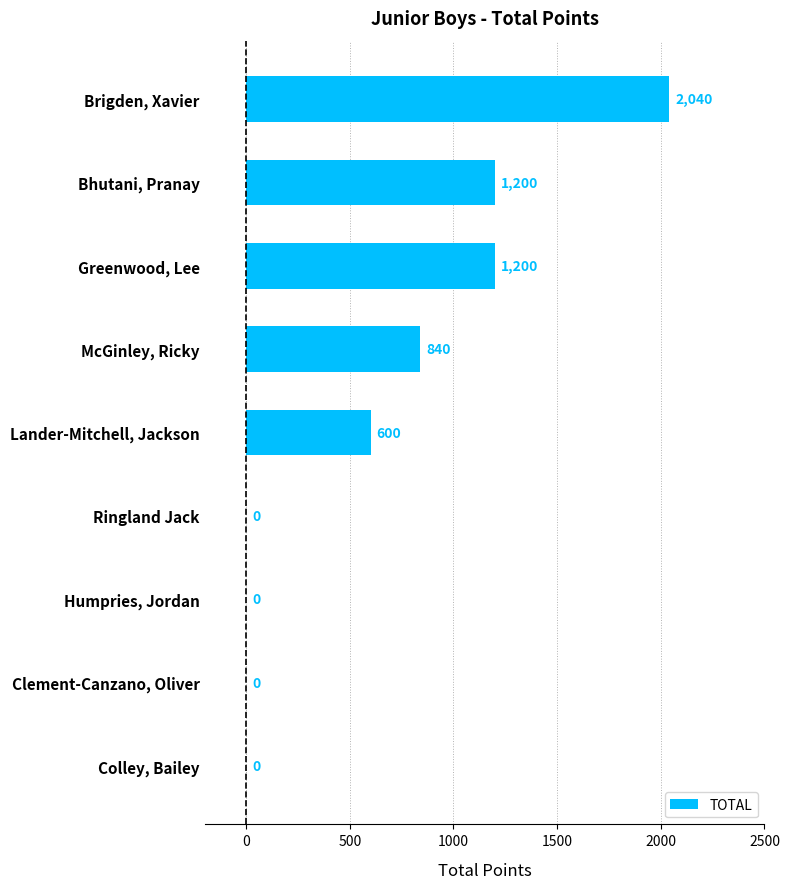

Which label corresponds to the largest value in the chart?

Brigden, Xavier